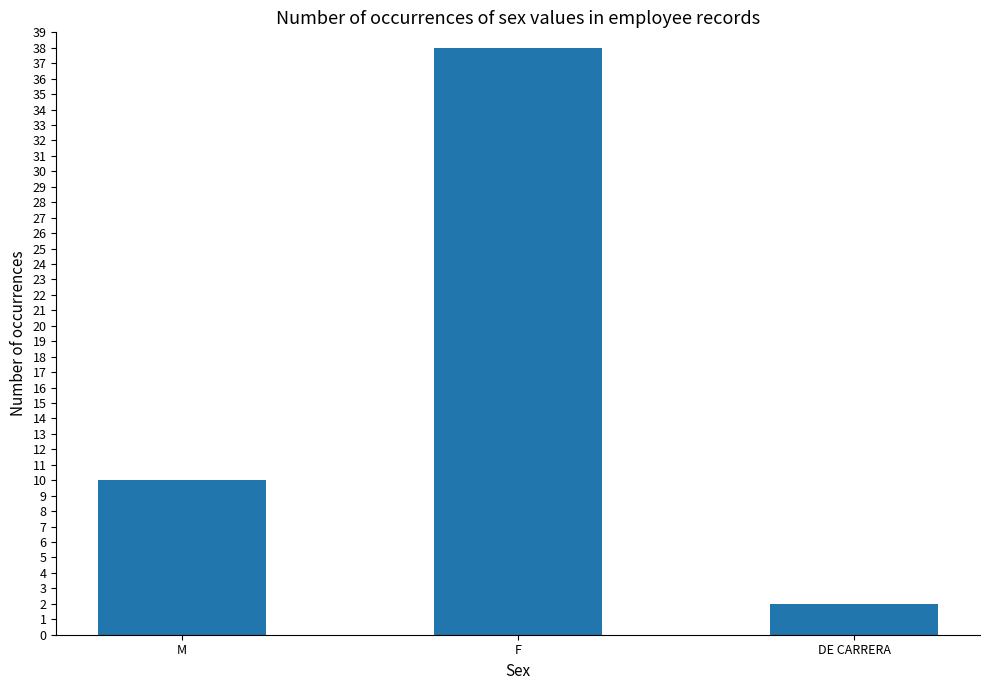

List the labels in order of value, smallest first.

DE CARRERA, M, F